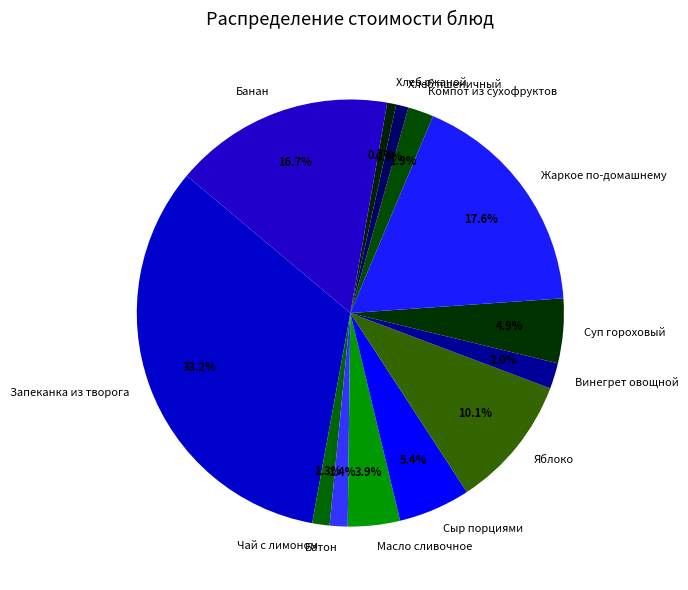

Does Суп гороховый represent more than half of the total?

No